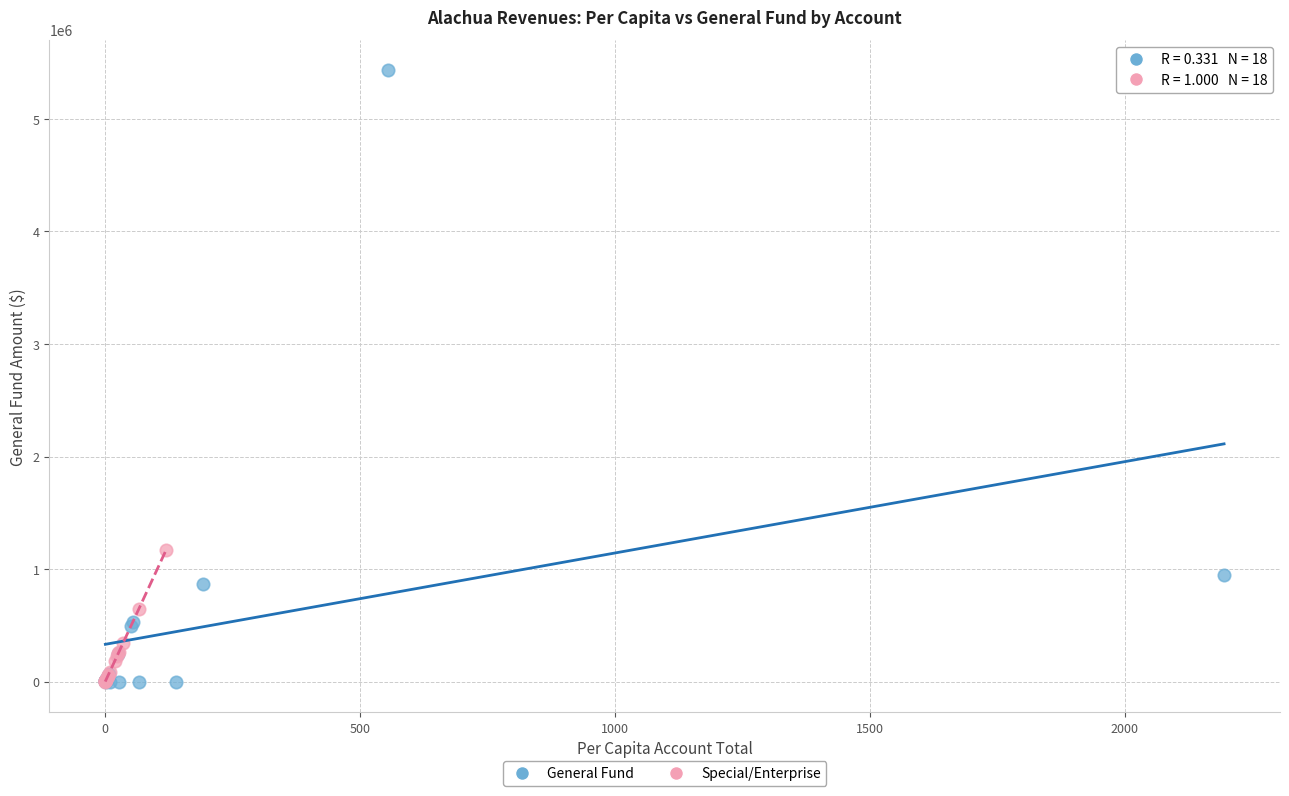

Which series reaches the maximum Y coordinate?

General Fund